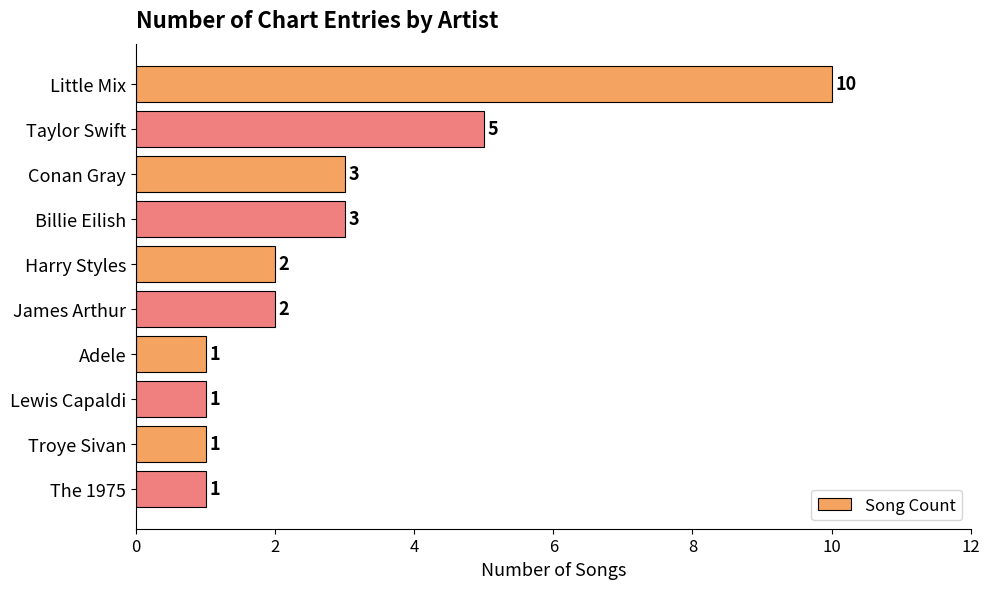

Between Conan Gray and The 1975, which is larger?

Conan Gray